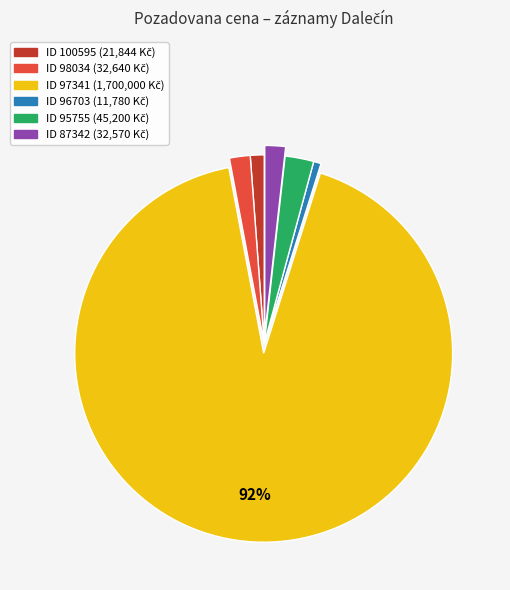

Is there a majority slice in this chart?

Yes